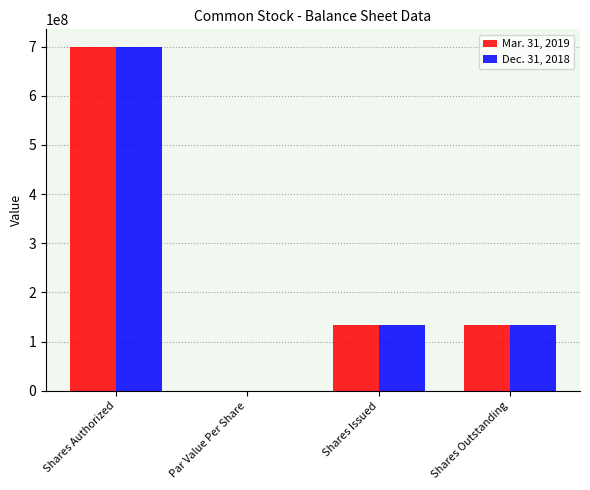

How many groups of bars are there?

4